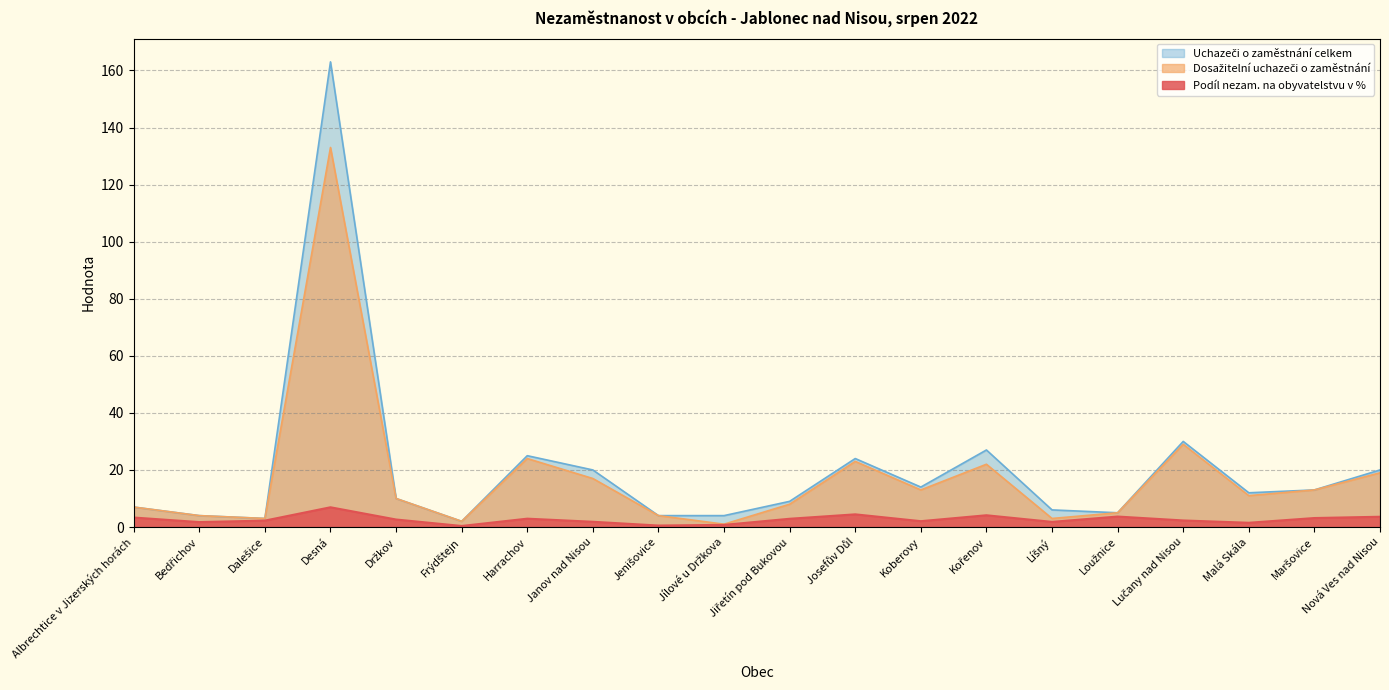

How many lines are shown in the chart?

3